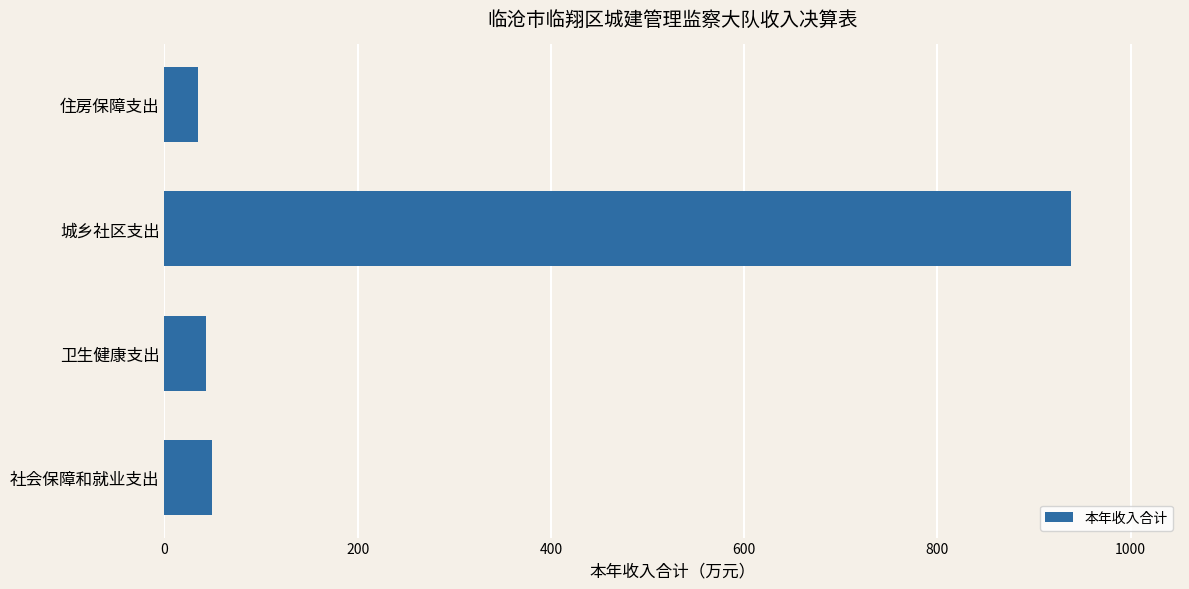

At which category does the chart reach its peak across all series?

城乡社区支出